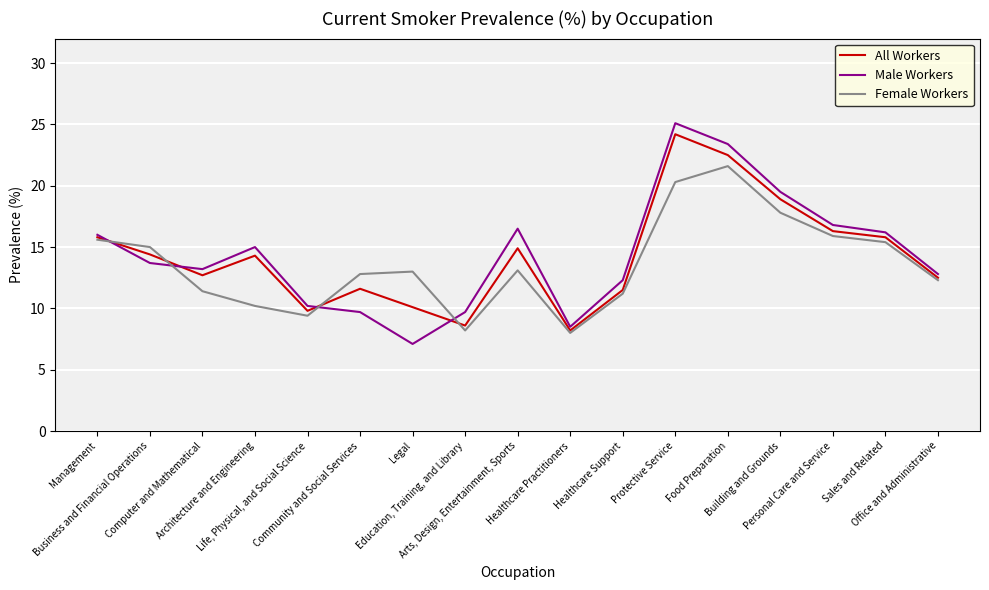

True or false: Male Workers and Female Workers cross at least once.

True